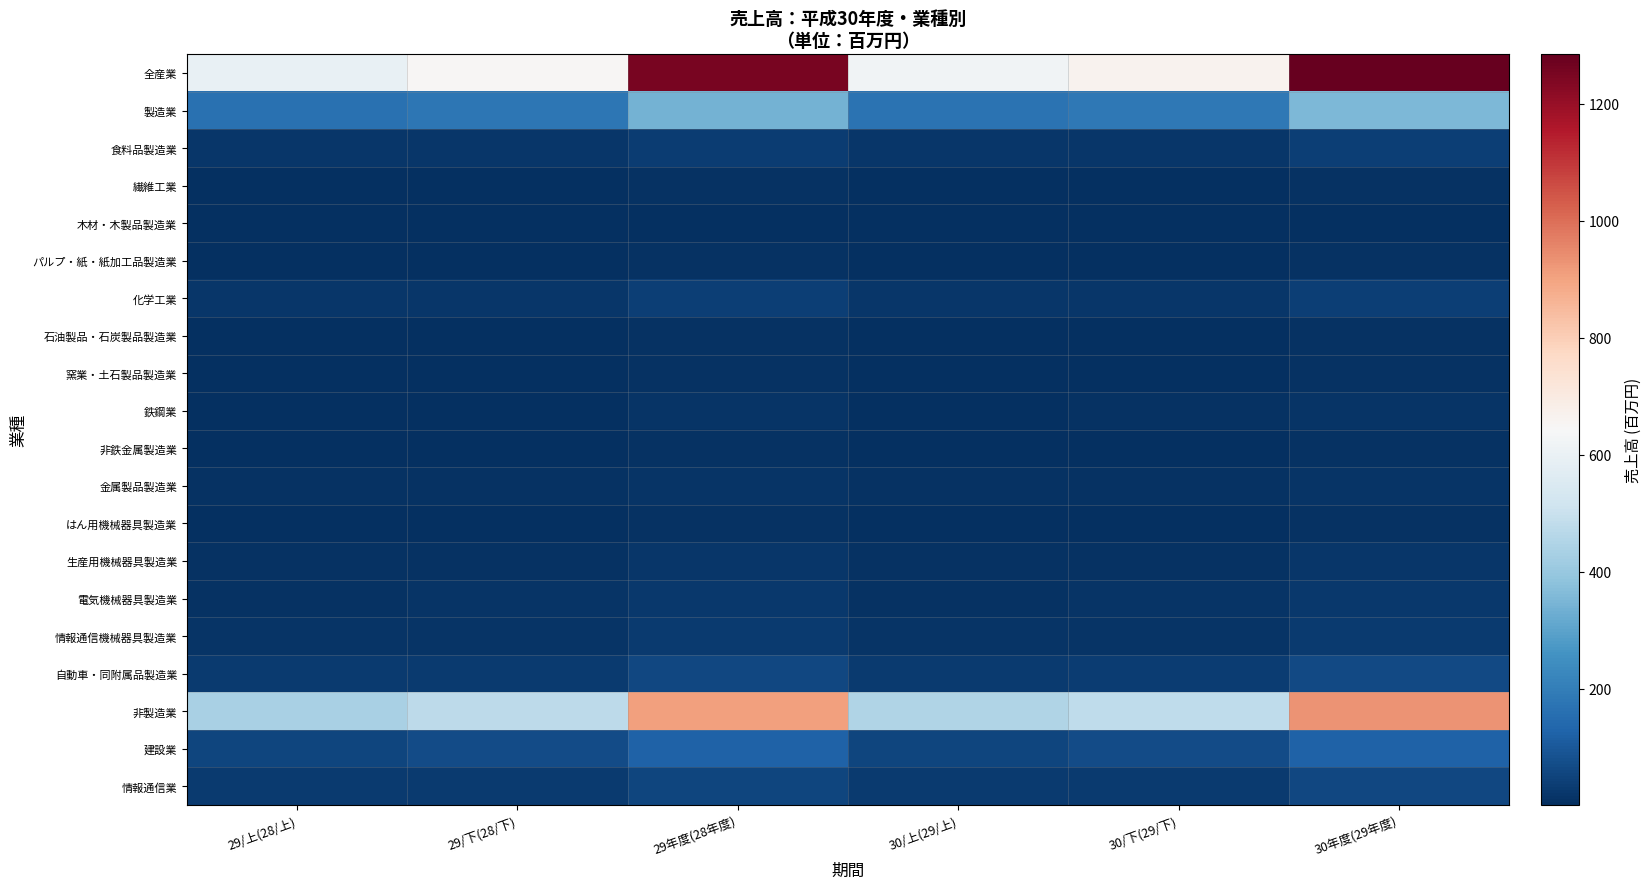

Reading left to right, what are all the values shown in this chart?

全産業: 29/上(28/上)=597.2	29/下(28/下)=652.3	29年度(28年度)=1249.5	30/上(29/上)=620.3	30/下(29/下)=663.9	30年度(29年度)=1284.2
製造業: 29/上(28/上)=164.4	29/下(28/下)=177.7	29年度(28年度)=342.1	30/上(29/上)=170.3	30/下(29/下)=182.7	30年度(29年度)=352.9
食料品製造業: 29/上(28/上)=18.1	29/下(28/下)=18.5	29年度(28年度)=36.6	30/上(29/上)=18.2	30/下(29/下)=18.7	30年度(29年度)=36.9
繊維工業: 29/上(28/上)=3.9	29/下(28/下)=4.3	29年度(28年度)=8.2	30/上(29/上)=3.8	30/下(29/下)=4.2	30年度(29年度)=8.0
木材・木製品製造業: 29/上(28/上)=1.9	29/下(28/下)=1.9	29年度(28年度)=3.8	30/上(29/上)=1.9	30/下(29/下)=1.9	30年度(29年度)=3.7
パルプ・紙・紙加工品製造業: 29/上(28/上)=3.9	29/下(28/下)=4.1	29年度(28年度)=8.1	30/上(29/上)=4.0	30/下(29/下)=4.2	30年度(29年度)=8.2
化学工業: 29/上(28/上)=18.4	29/下(28/下)=19.4	29年度(28年度)=37.8	30/上(29/上)=19.2	30/下(29/下)=20.3	30年度(29年度)=39.5
石油製品・石炭製品製造業: 29/上(28/上)=3.9	29/下(28/下)=4.8	29年度(28年度)=8.7	30/上(29/上)=4.8	30/下(29/下)=5.1	30年度(29年度)=9.8
窯業・土石製品製造業: 29/上(28/上)=3.9	29/下(28/下)=4.1	29年度(28年度)=8.0	30/上(29/上)=4.0	30/下(29/下)=4.3	30年度(29年度)=8.3
鉄鋼業: 29/上(28/上)=6.1	29/下(28/下)=6.6	29年度(28年度)=12.6	30/上(29/上)=6.6	30/下(29/下)=7.0	30年度(29年度)=13.6
非鉄金属製造業: 29/上(28/上)=5.6	29/下(28/下)=6.0	29年度(28年度)=11.7	30/上(29/上)=5.9	30/下(29/下)=5.9	30年度(29年度)=11.8
金属製品製造業: 29/上(28/上)=7.8	29/下(28/下)=8.5	29年度(28年度)=16.2	30/上(29/上)=8.1	30/下(29/下)=8.7	30年度(29年度)=16.8
はん用機械器具製造業: 29/上(28/上)=3.4	29/下(28/下)=3.9	29年度(28年度)=7.3	30/上(29/上)=3.5	30/下(29/下)=4.2	30年度(29年度)=7.6
生産用機械器具製造業: 29/上(28/上)=9.8	29/下(28/下)=10.9	29年度(28年度)=20.7	30/上(29/上)=10.5	30/下(29/下)=11.4	30年度(29年度)=21.9
電気機械器具製造業: 29/上(28/上)=11.4	29/下(28/下)=13.1	29年度(28年度)=24.6	30/上(29/上)=11.8	30/下(29/下)=13.4	30年度(29年度)=25.2
情報通信機械器具製造業: 29/上(28/上)=14.2	29/下(28/下)=15.3	29年度(28年度)=29.5	30/上(29/上)=14.9	30/下(29/下)=16.3	30年度(29年度)=31.2
自動車・同附属品製造業: 29/上(28/上)=29.3	29/下(28/下)=31.7	29年度(28年度)=61.0	30/上(29/上)=30.1	30/下(29/下)=32.1	30年度(29年度)=62.3
非製造業: 29/上(28/上)=432.9	29/下(28/下)=474.6	29年度(28年度)=907.5	30/上(29/上)=450.0	30/下(29/下)=481.3	30年度(29年度)=931.3
建設業: 29/上(28/上)=54.2	29/下(28/下)=70.2	29年度(28年度)=124.4	30/上(29/上)=55.7	30/下(29/下)=70.7	30年度(29年度)=126.3
情報通信業: 29/上(28/上)=27.0	29/下(28/下)=29.2	29年度(28年度)=56.2	30/上(29/上)=27.9	30/下(29/下)=29.7	30年度(29年度)=57.5